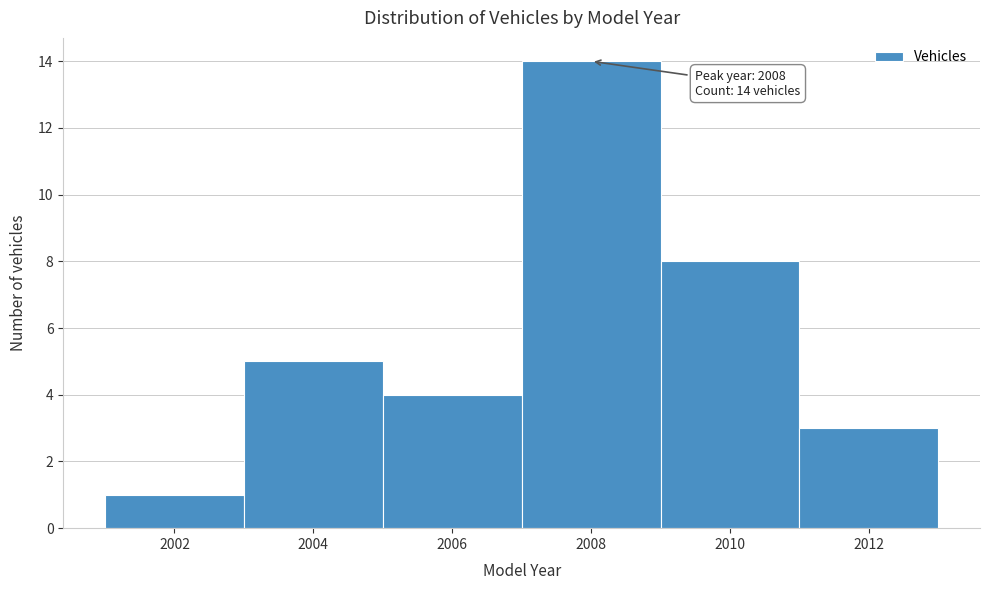

Reading right to left, list all the values displayed in this chart.

3	8	14	4	5	1